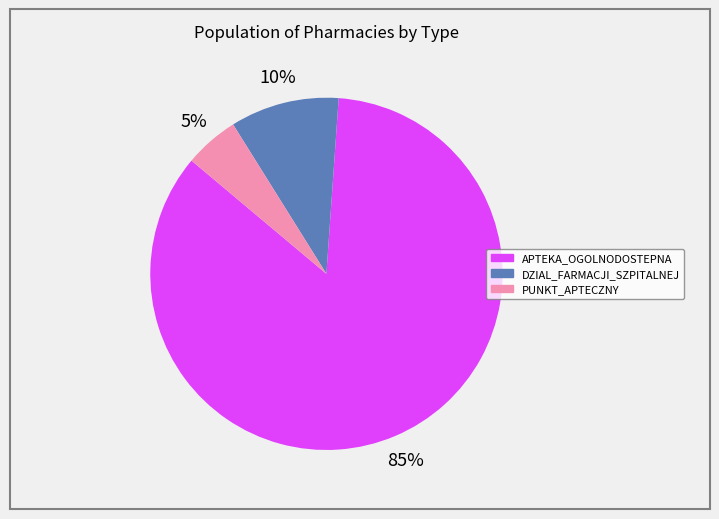

What is the ratio of the value at PUNKT_APTECZNY to the value at APTEKA_OGOLNODOSTEPNA?

0.1